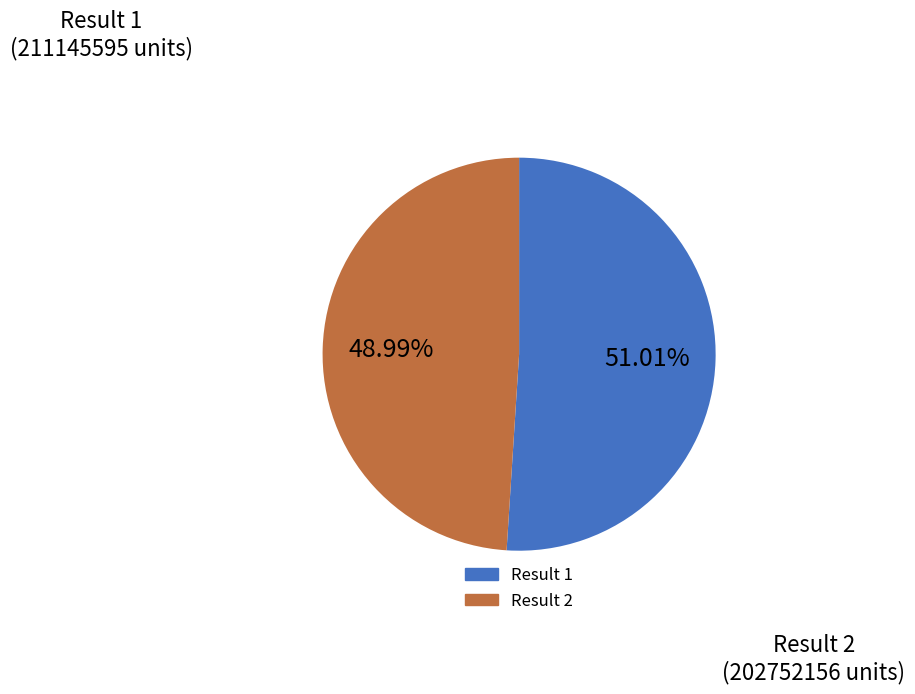

Is there any slice that represents more than half of the pie?

Yes